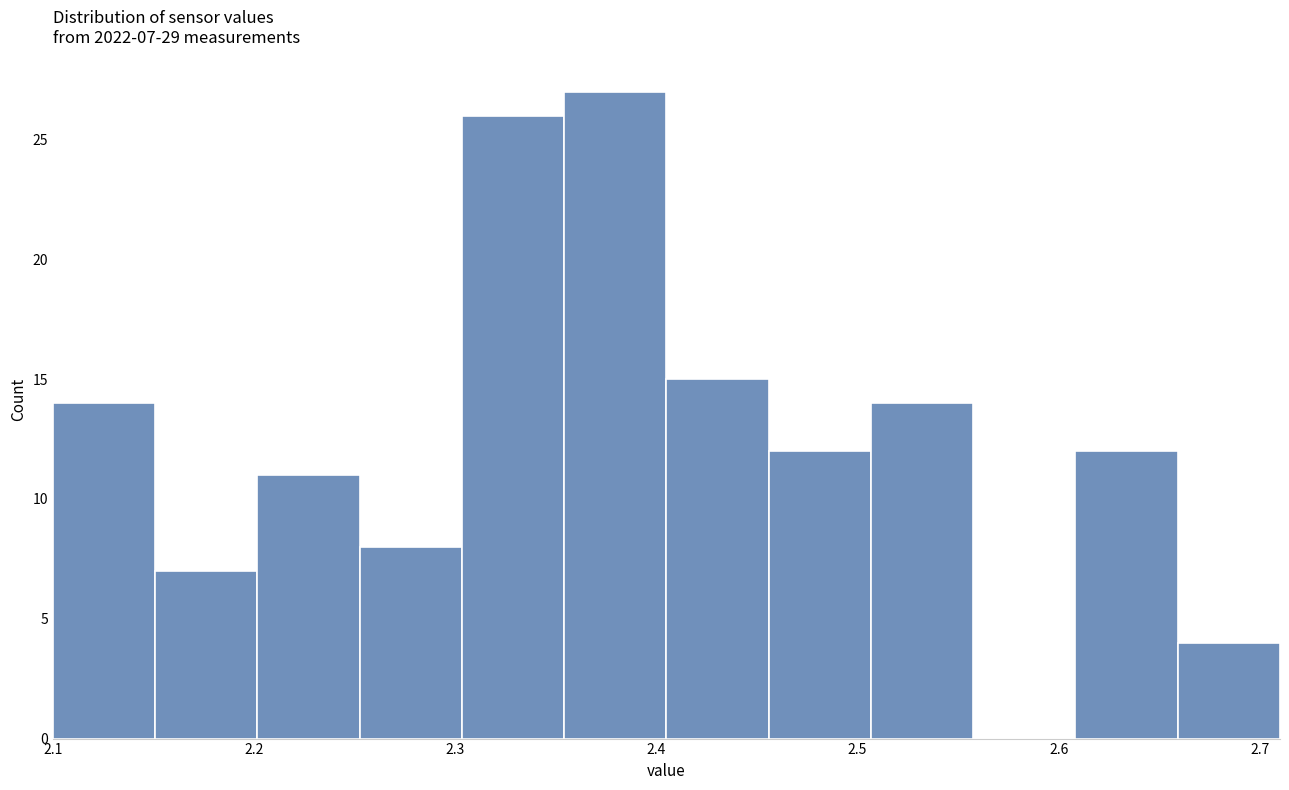

Over which range of the x-axis is the bar tallest?

2.35 to 2.41